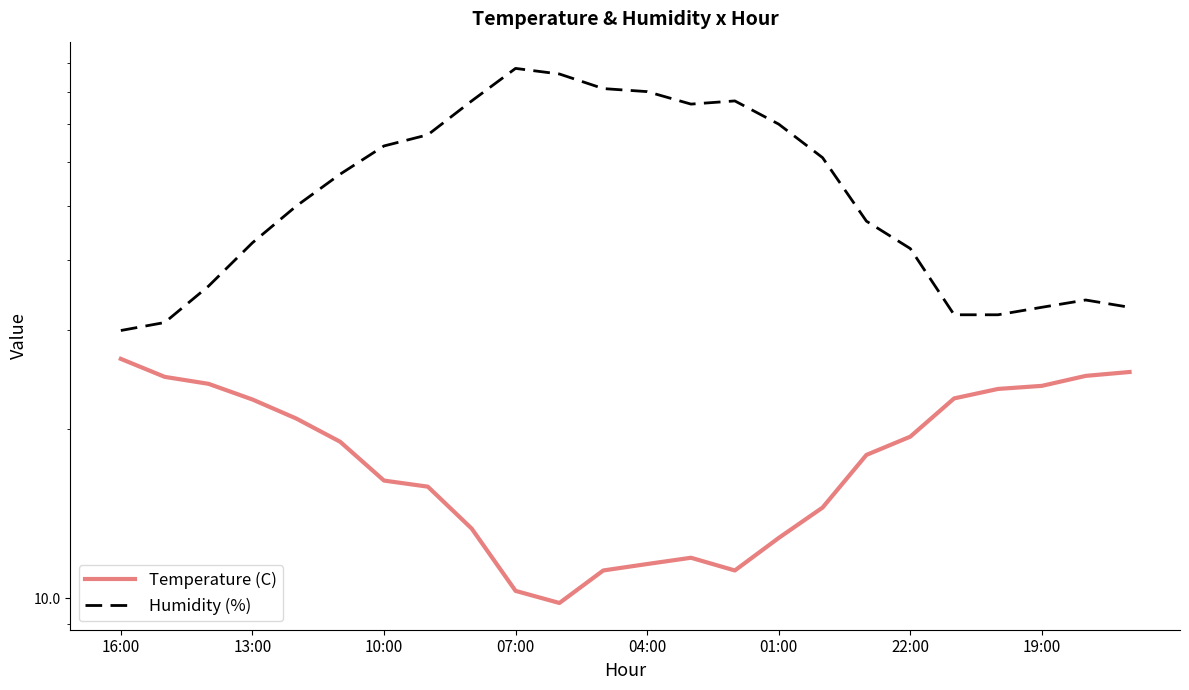

Does the chart have visible grid lines?

No